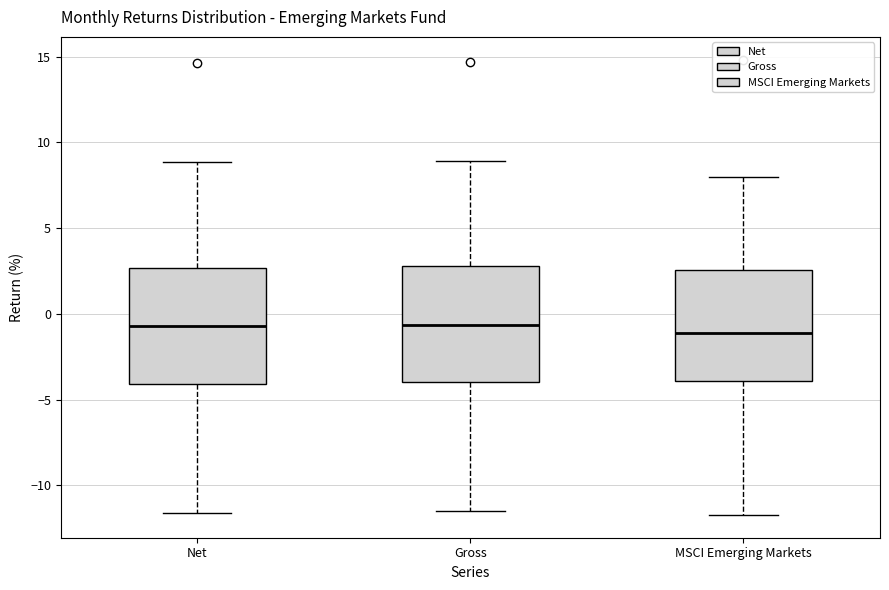

Reading left to right, transcribe this box plot: for each box, give where its median line is, the range the box spans, and where its two whiskers end, as read against the y-axis. The values are not printed on the chart, so give them approximately, as read against the axis.

Net: median -0.5, box -4.0 to 2.5, whiskers -11.5 to 9.0
Gross: median -0.5, box -4.0 to 3.0, whiskers -11.5 to 9.0
MSCI Emerging Markets: median -1.0, box -4.0 to 2.5, whiskers -11.5 to 8.0